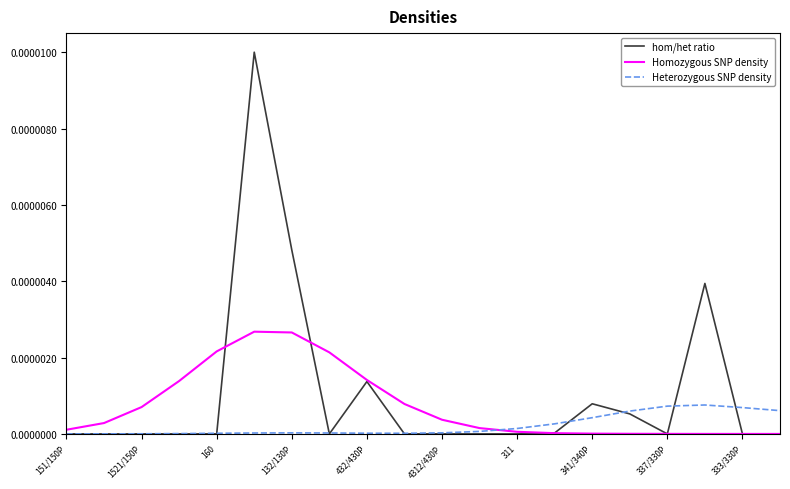

Rank the series by their average value, from highest to lowest.

hom/het ratio, Homozygous SNP density, Heterozygous SNP density